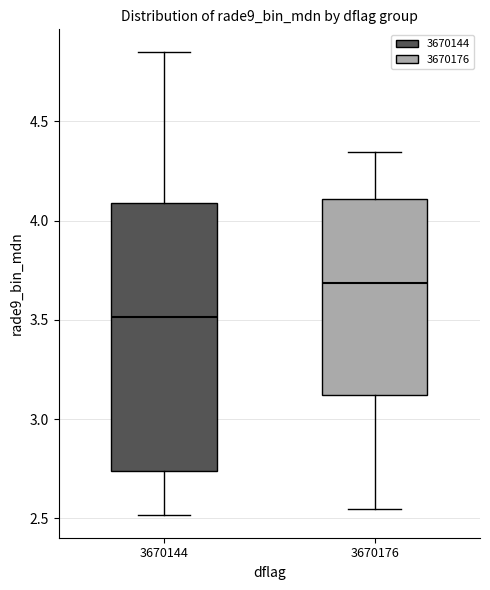

Reading left to right, transcribe this box plot: for each box, give where its median line is, the range the box spans, and where its two whiskers end, as read against the y-axis. The values are not printed on the chart, so give them approximately, as read against the axis.

3670144: median 3.50, box 2.75 to 4.10, whiskers 2.50 to 4.85
3670176: median 3.70, box 3.10 to 4.10, whiskers 2.55 to 4.35